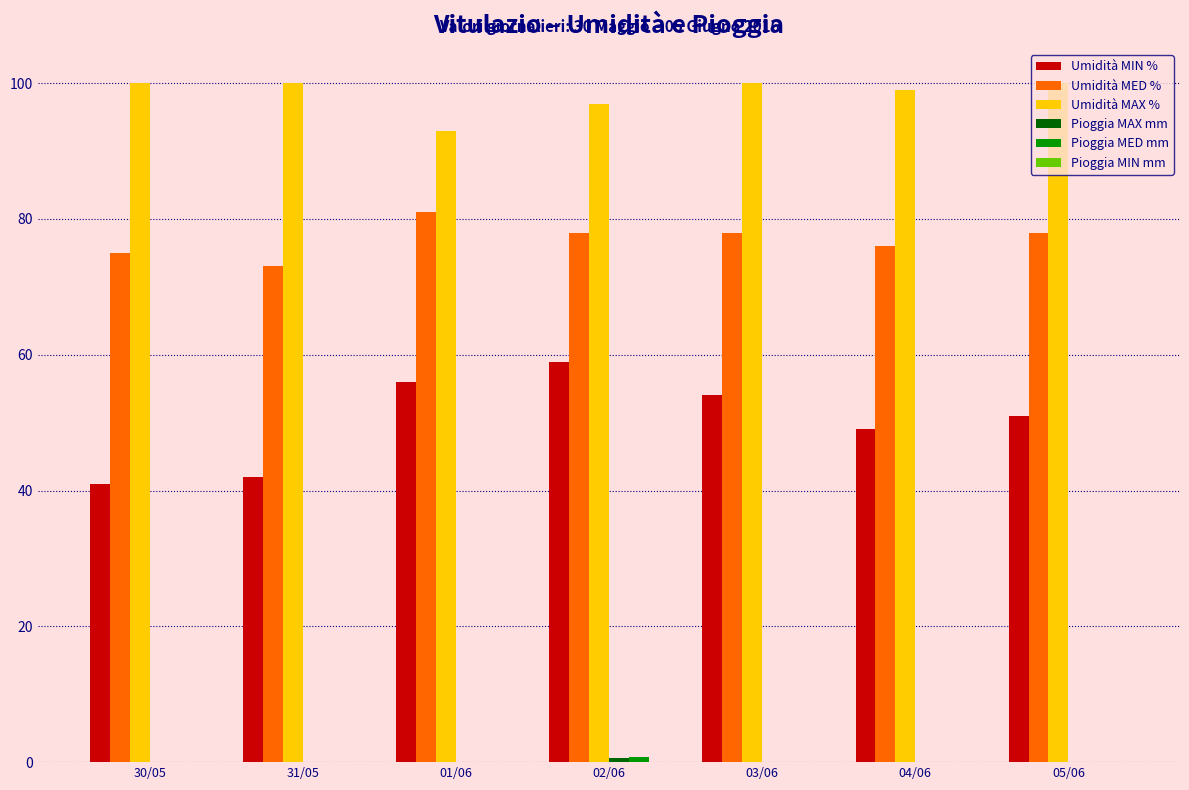

What is the maximum value shown in the chart?

100.0